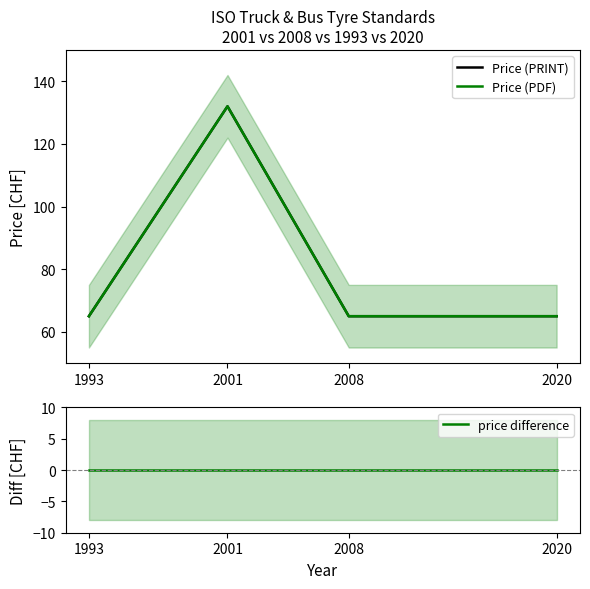

What is the average value of the Price (PRINT) series?

82